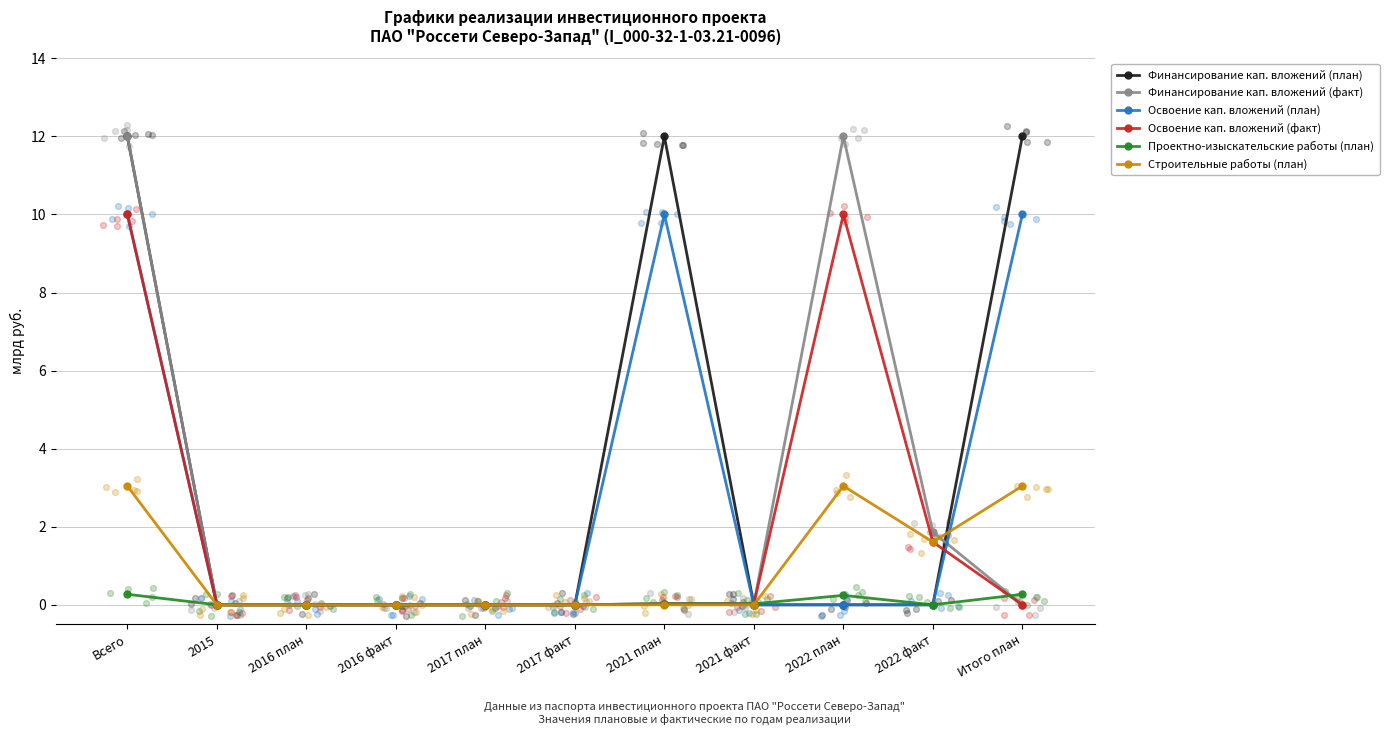

What are all the series names shown in the legend?

Финансирование кап. вложений (план), Финансирование кап. вложений (факт), Освоение кап. вложений (план), Освоение кап. вложений (факт), Проектно-изыскательские работы (план), Строительные работы (план)